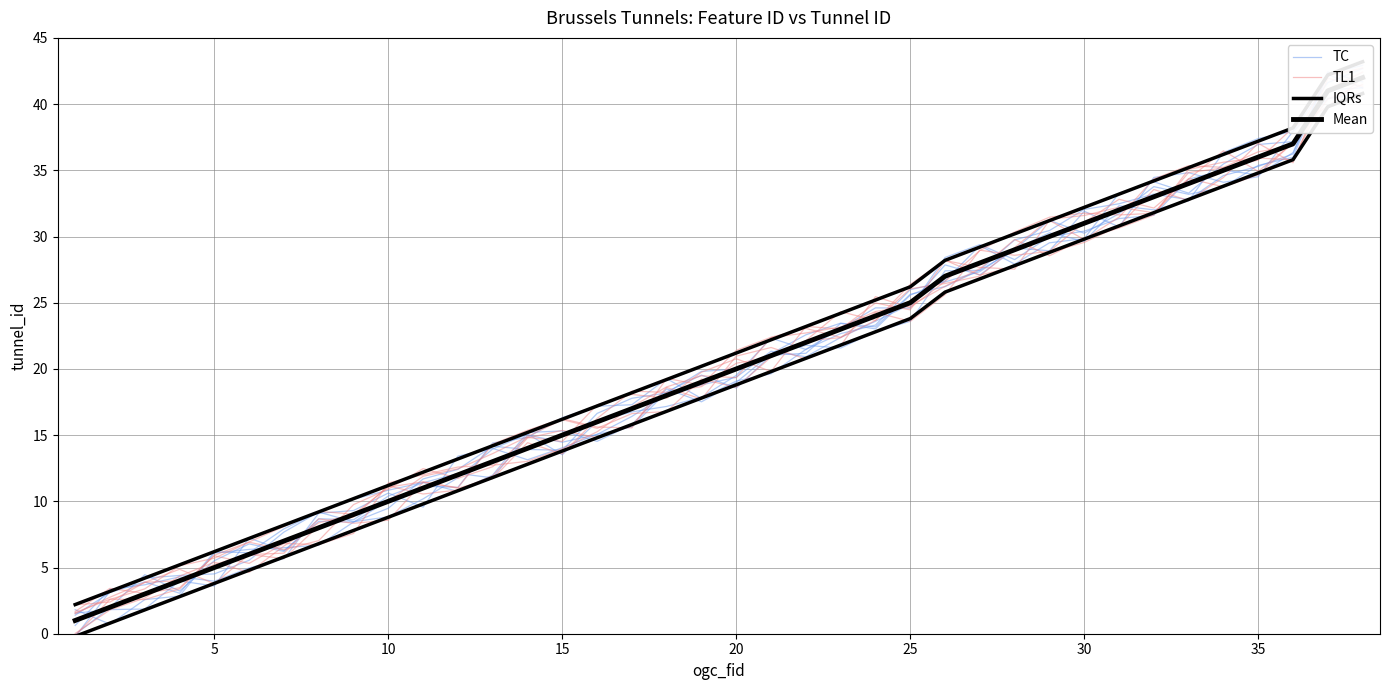

Reading left to right, what are all the values shown in this chart?

TC: 0.6	3.4	3.7	4.3	4.0	5.0	5.7	9.1	9.3	10.6	9.6	13.4	14.0	13.1	14.0	15.1	16.4	18.1	18.8	19.4	21.3	20.9	22.4	23.6	24.9	27.9	27.1	29.0	30.3	29.6	32.3	32.0	32.7	36.3	37.4	37.9	40.4	40.8
TL1: 2.2	2.4	3.9	4.0	5.2	6.0	6.1	8.7	8.3	8.6	11.4	11.0	14.3	15.4	16.2	15.6	15.5	19.3	18.8	21.4	22.4	23.1	22.4	23.7	26.1	26.5	27.0	29.2	31.3	31.6	32.2	31.8	34.3	36.5	34.9	37.1	42.1	42.7
IQRs: 2.2	3.2	4.2	5.2	6.2	7.2	8.2	9.2	10.2	11.2	12.2	13.2	14.2	15.2	16.2	17.2	18.2	19.2	20.2	21.2	22.2	23.2	24.2	25.2	26.2	28.2	29.2	30.2	31.2	32.2	33.2	34.2	35.2	36.2	37.2	38.2	42.2	43.2
Mean: 1.0	2.0	3.0	4.0	5.0	6.0	7.0	8.0	9.0	10.0	11.0	12.0	13.0	14.0	15.0	16.0	17.0	18.0	19.0	20.0	21.0	22.0	23.0	24.0	25.0	27.0	28.0	29.0	30.0	31.0	32.0	33.0	34.0	35.0	36.0	37.0	41.0	42.0